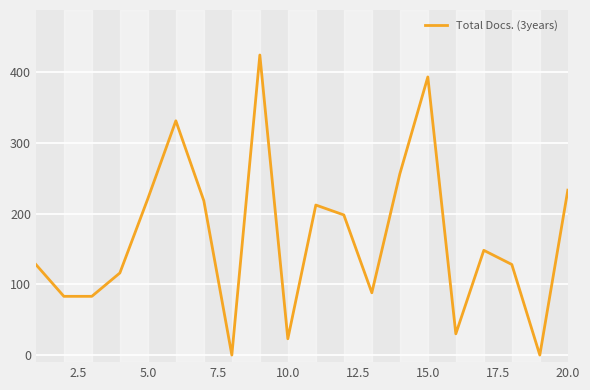

What is the greatest value displayed?

424